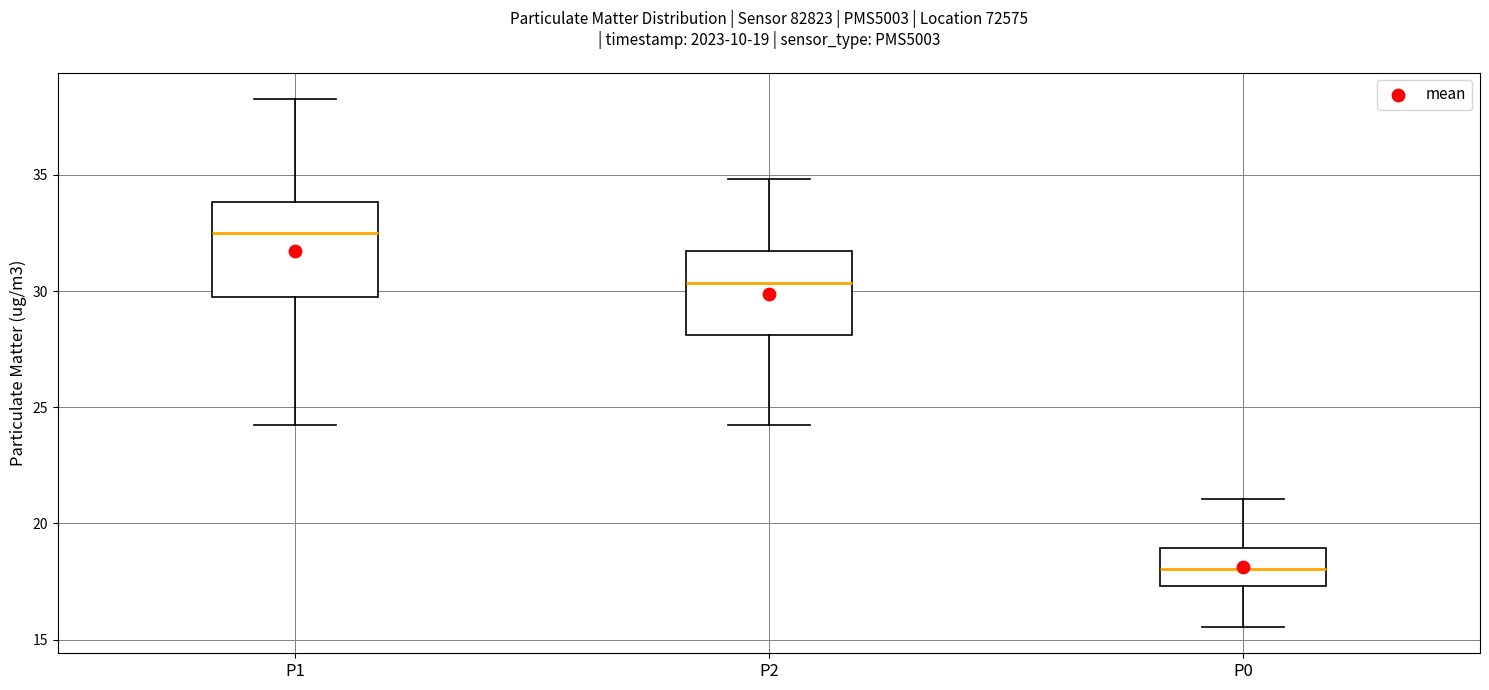

Which box has the lowest median line?

P0